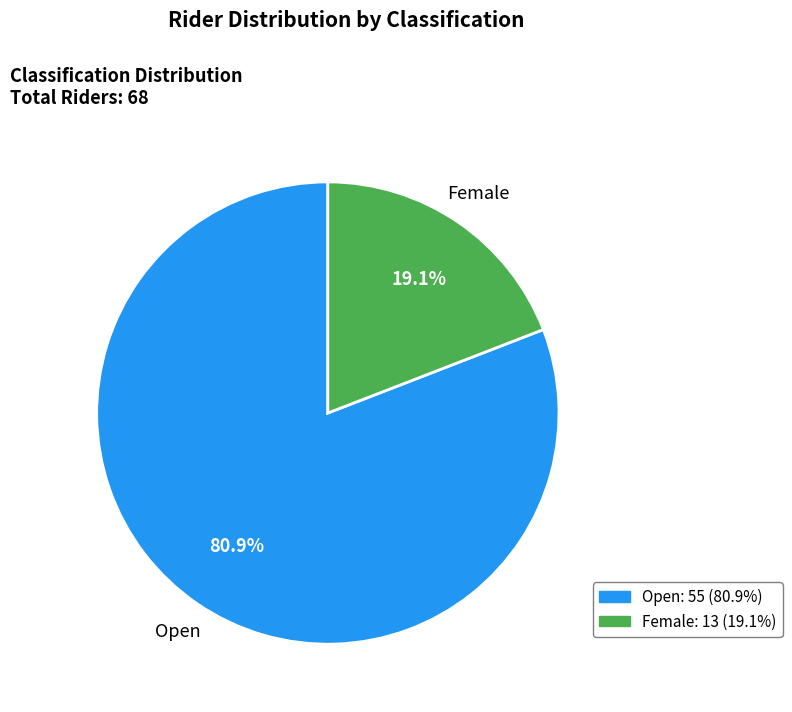

Which slice represents more than half of the pie?

Open